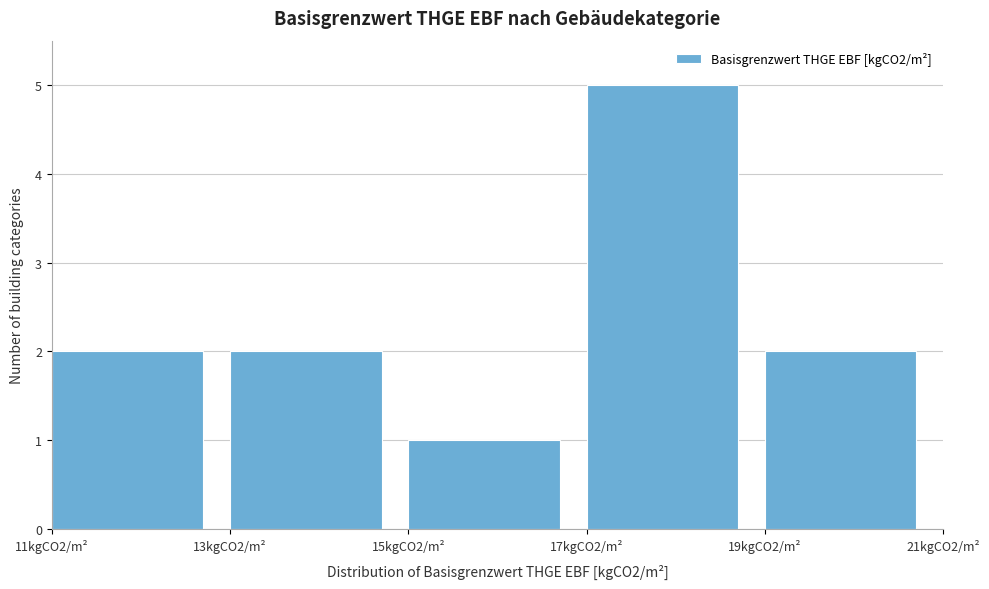

Reading left to right, transcribe all the data shown in this chart.

2	2	1	5	2